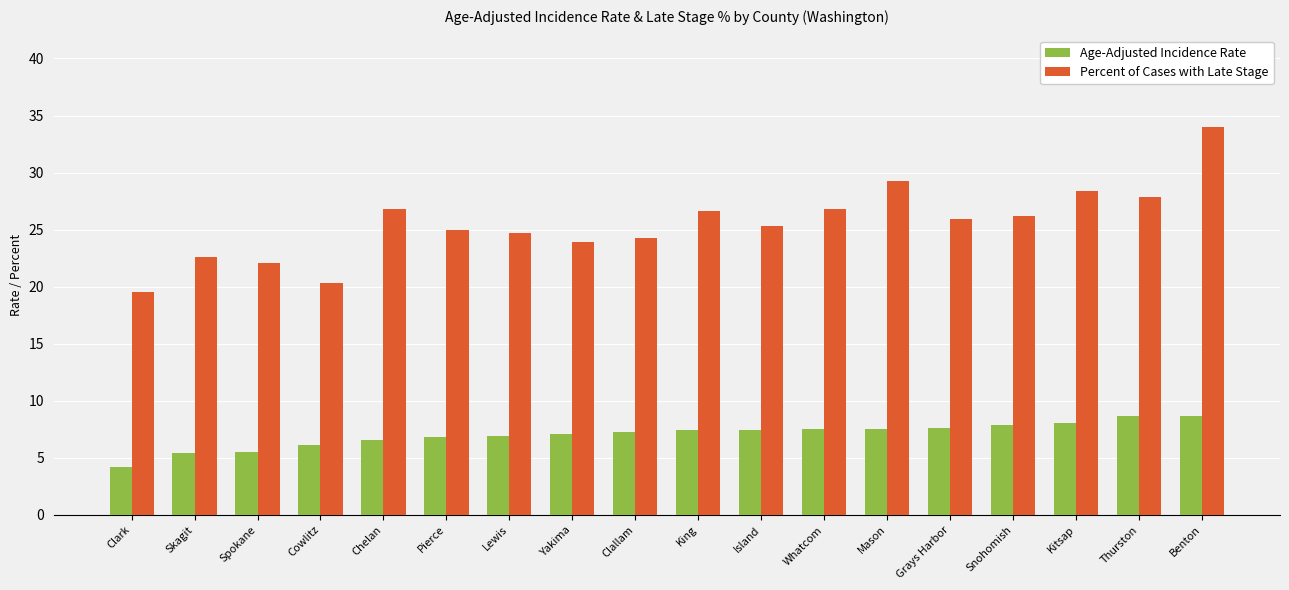

Which series has the largest total across all categories?

Percent of Cases with Late Stage